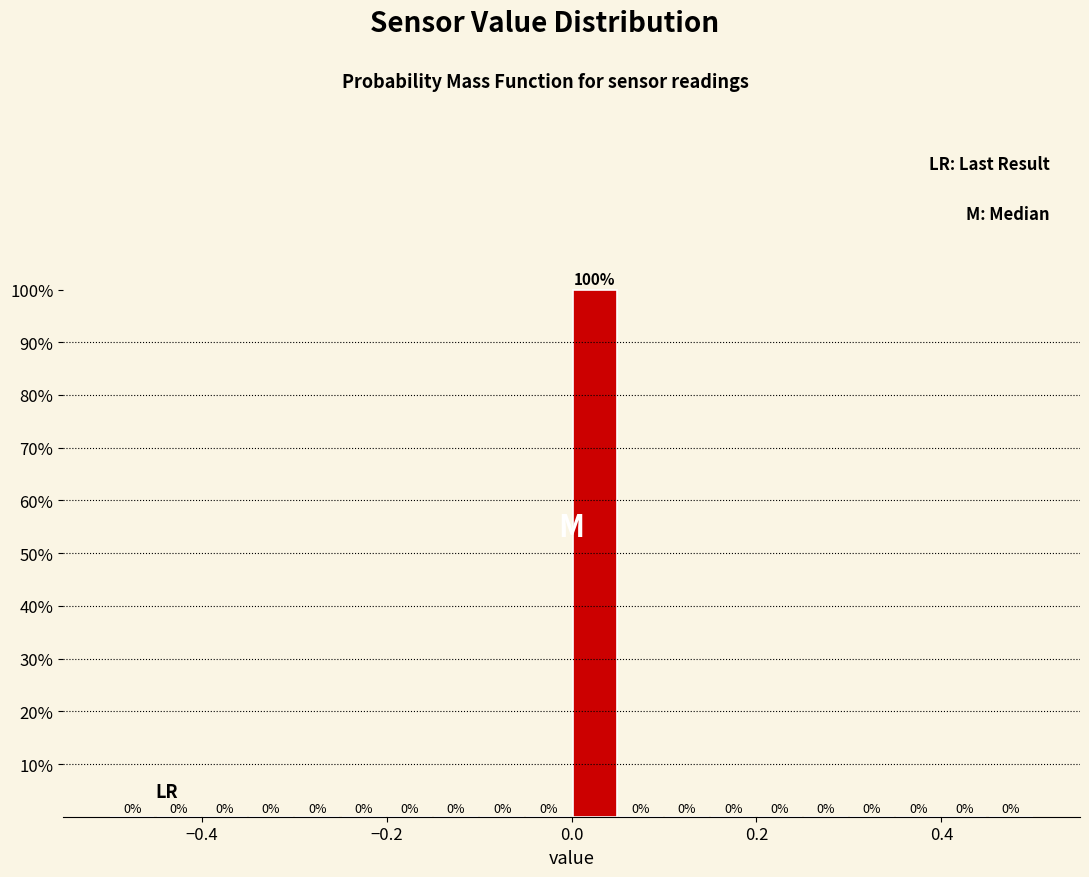

Read against the x-axis, roughly where is the centre of the tallest bar?

0.02